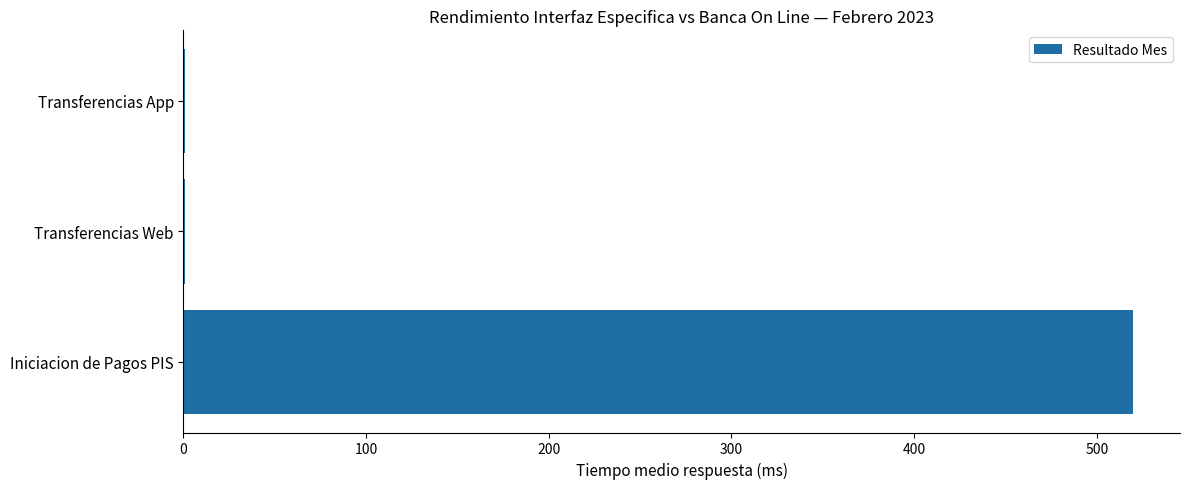

Reading bottom to top, extract all data points from this chart.

Iniciacion de Pagos PIS=519.6	Transferencias Web=0.7	Transferencias App=0.7